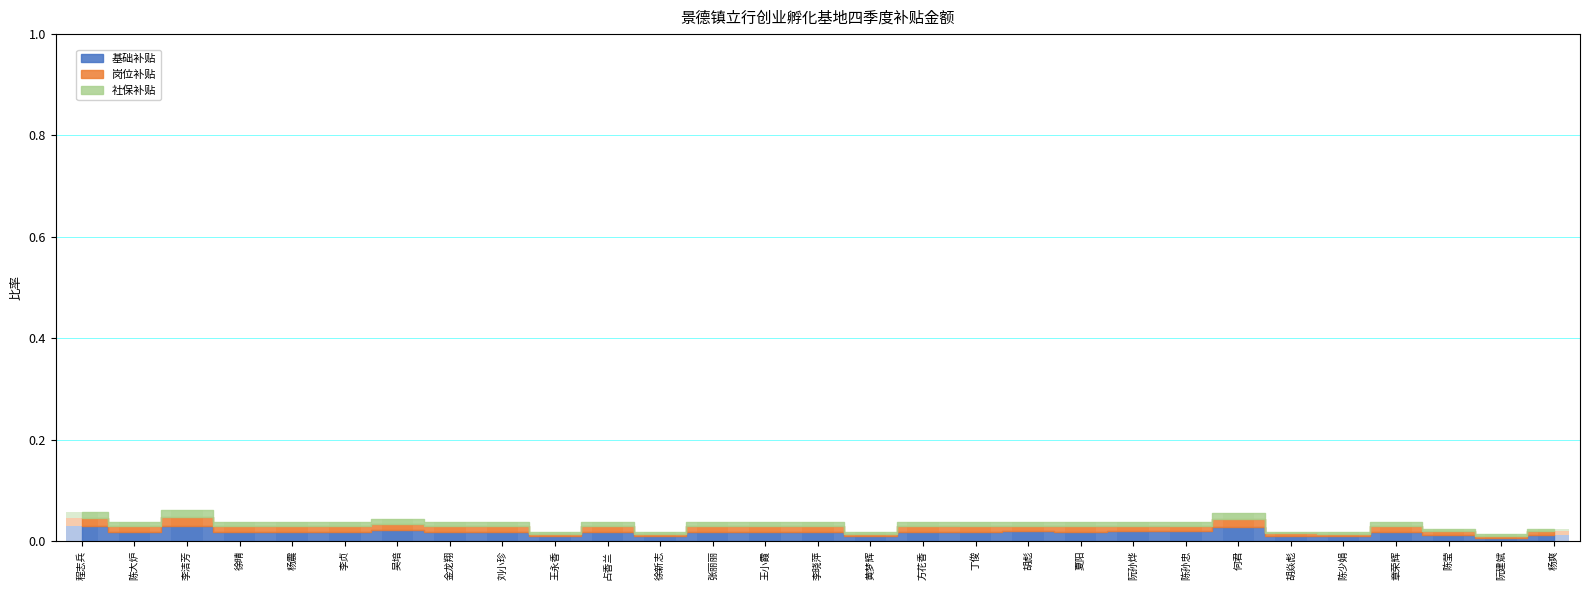

The value at 吴培 is 0.0. True or false?

False